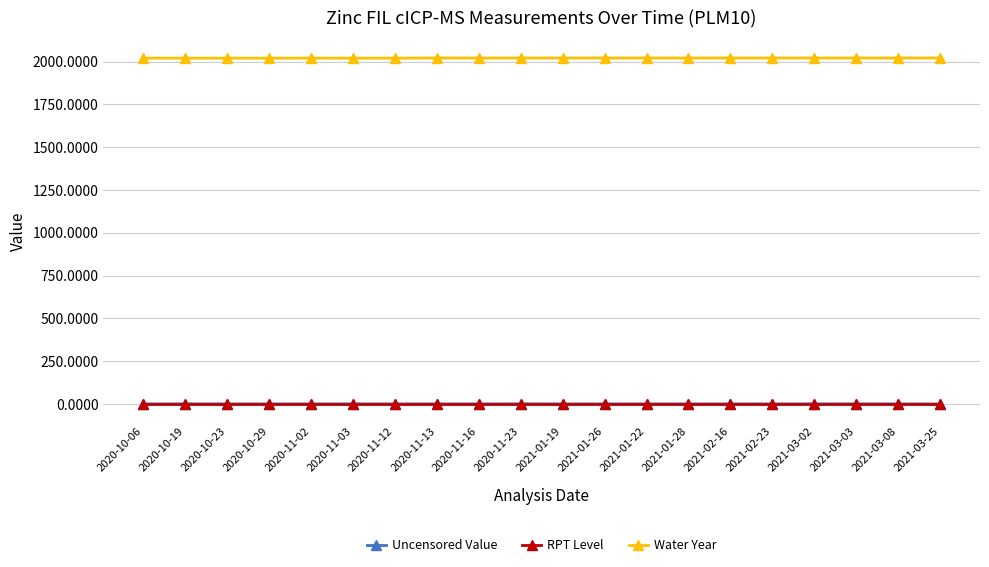

What is the label of the 10th point from the right?

2021-01-19